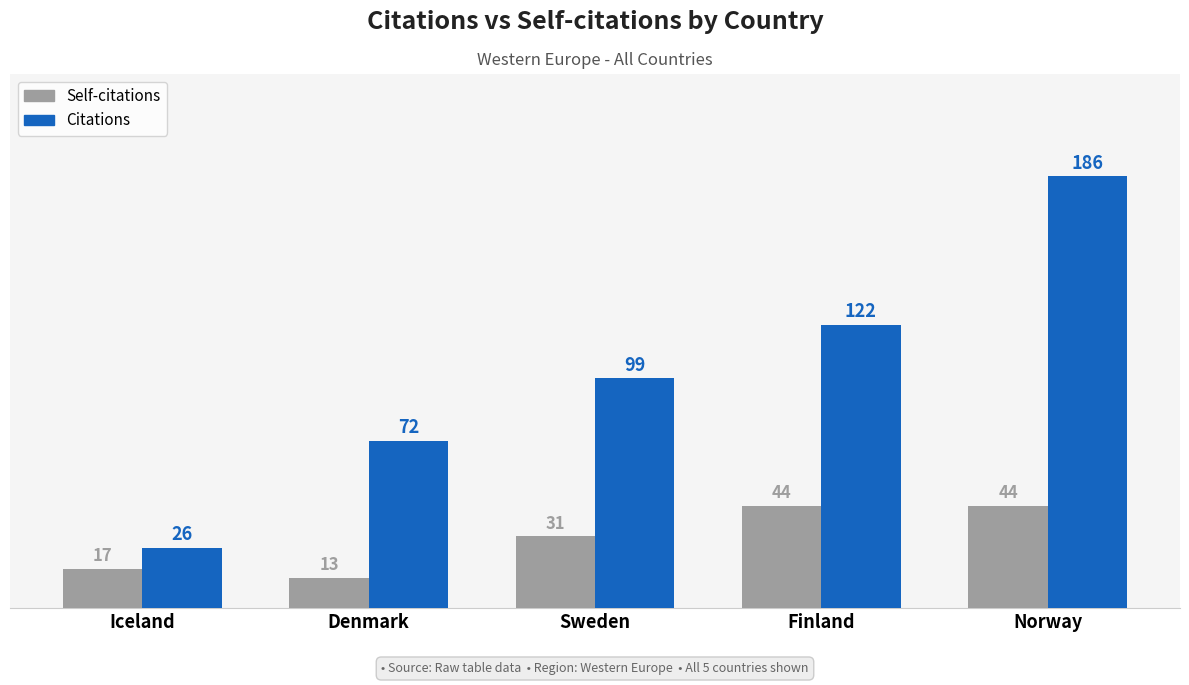

What is the value of the Self-citations bar at the 2nd from the left?

13